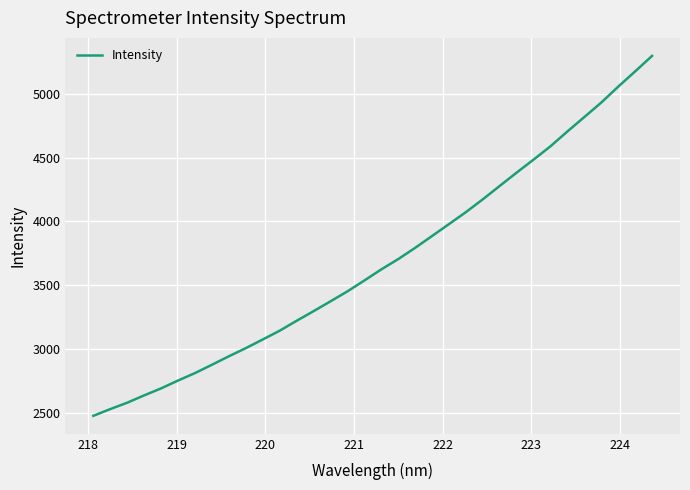

What is the greatest value displayed?

5296.5